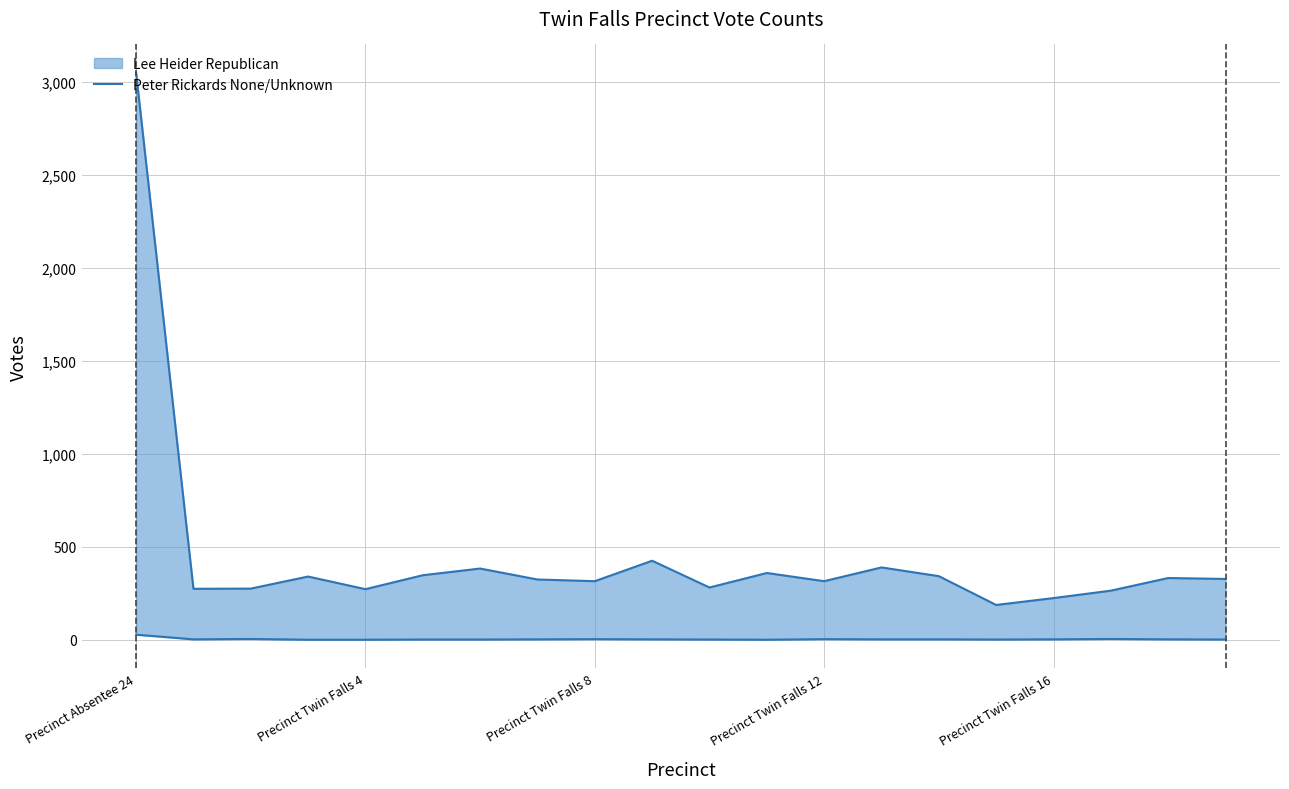

What is the approximate value at Precinct Absentee 24, to the nearest 5?

25